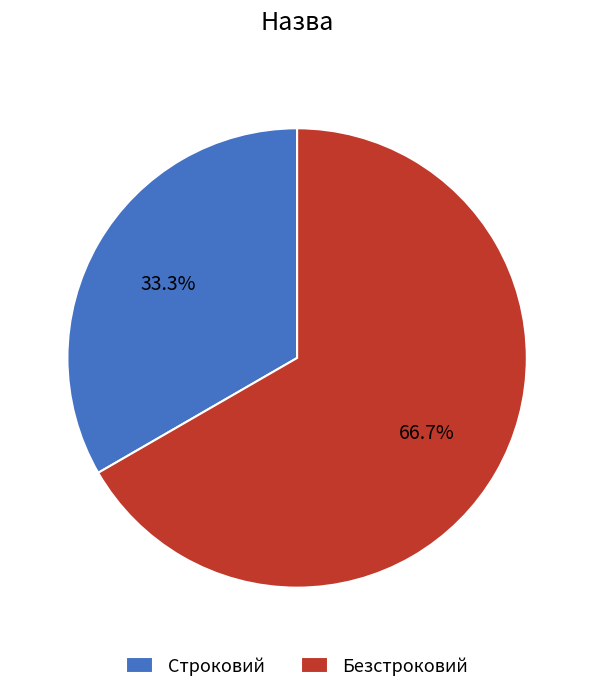

How many segments does this pie chart have?

2